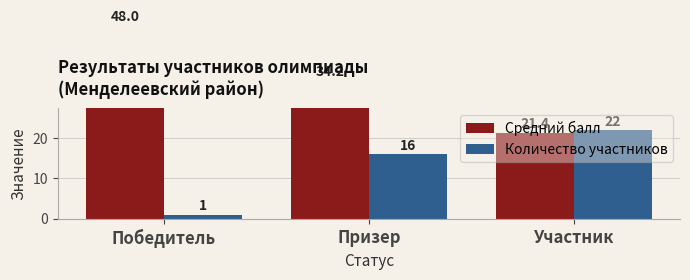

How many data points in Количество участников are above 16?

1